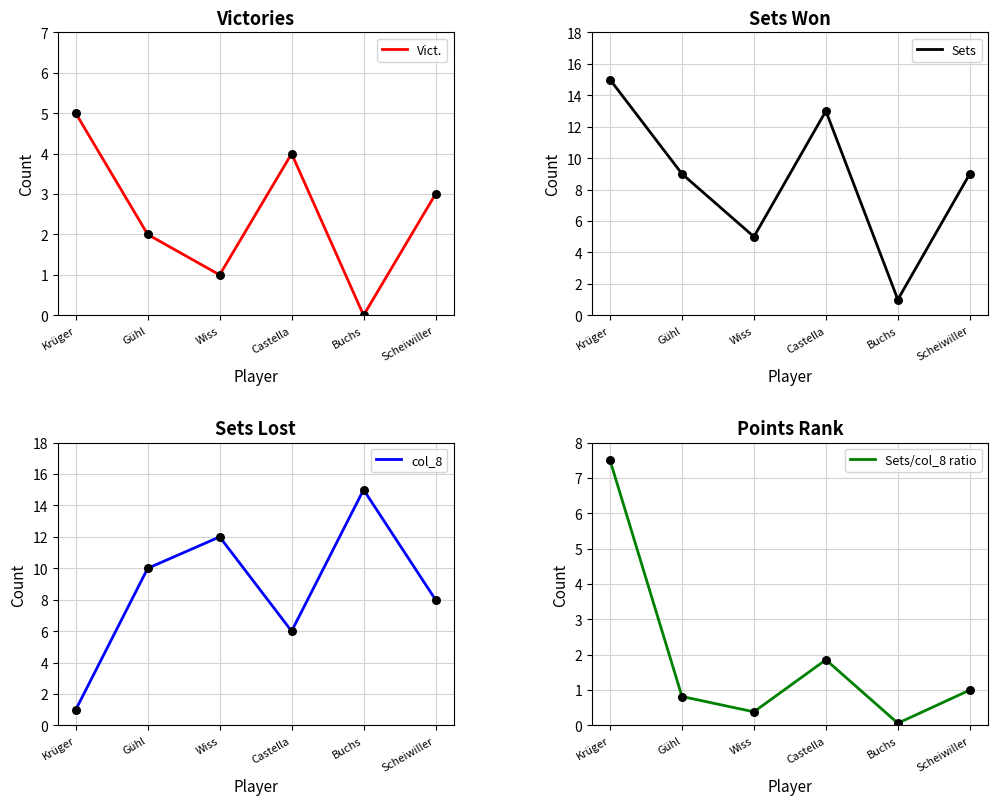

At which category is the sum across all series the highest?

Krüger